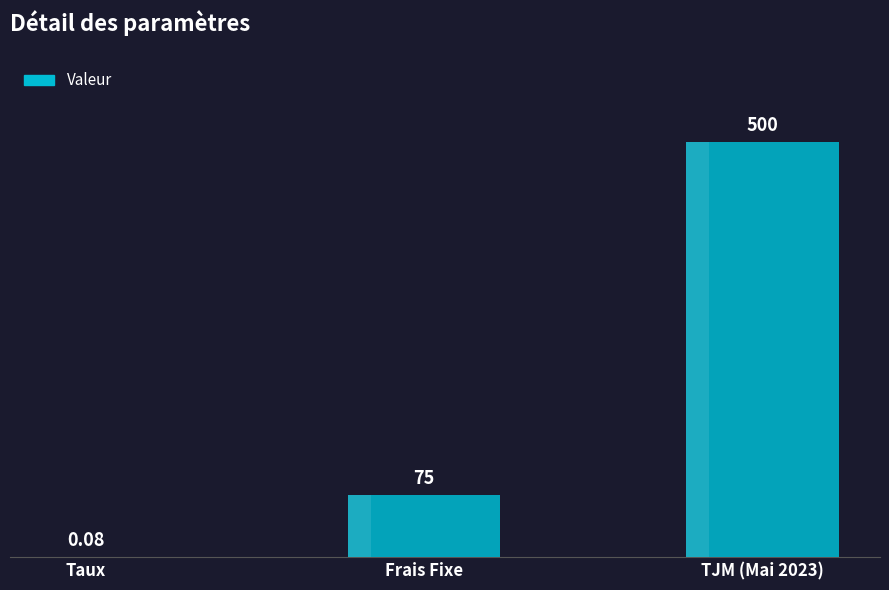

Reading left to right, list all the values displayed in this chart.

Taux=0.1	Frais Fixe=75.0	TJM (Mai 2023)=500.0